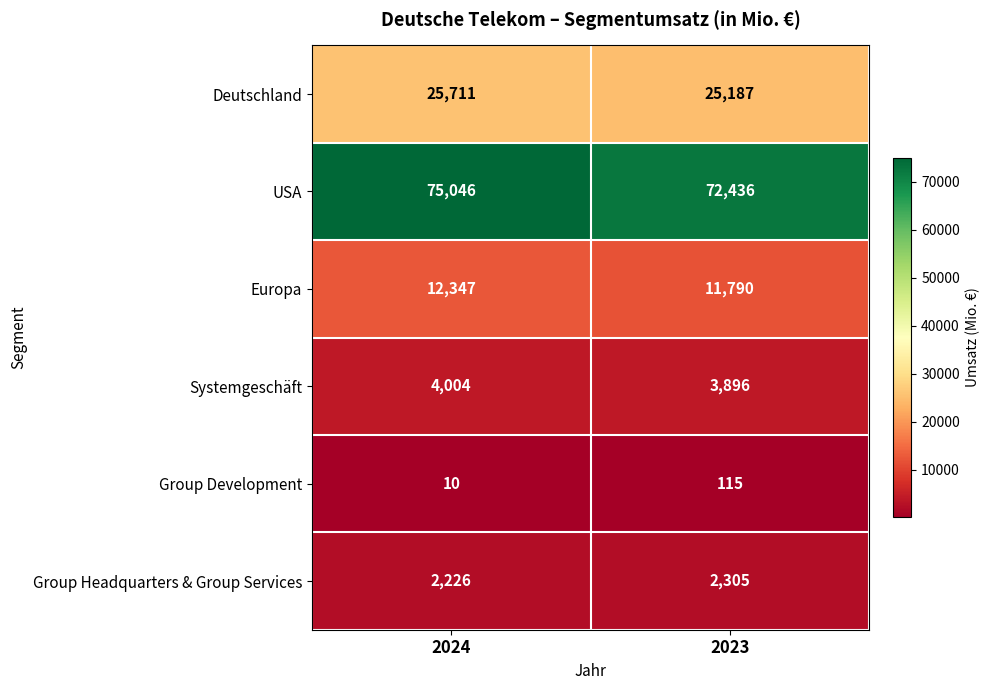

Where is Group Headquarters & Group Services nearest to the value 2265?

2024